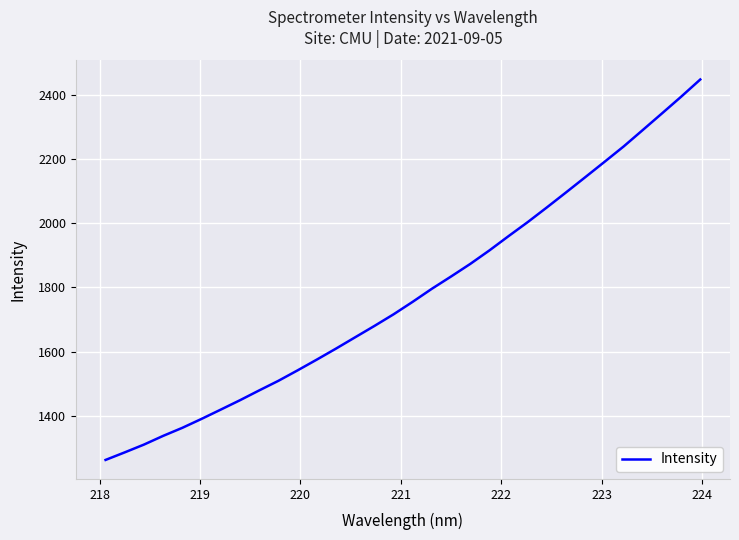

What is the difference between the maximum and minimum values?

1185.1